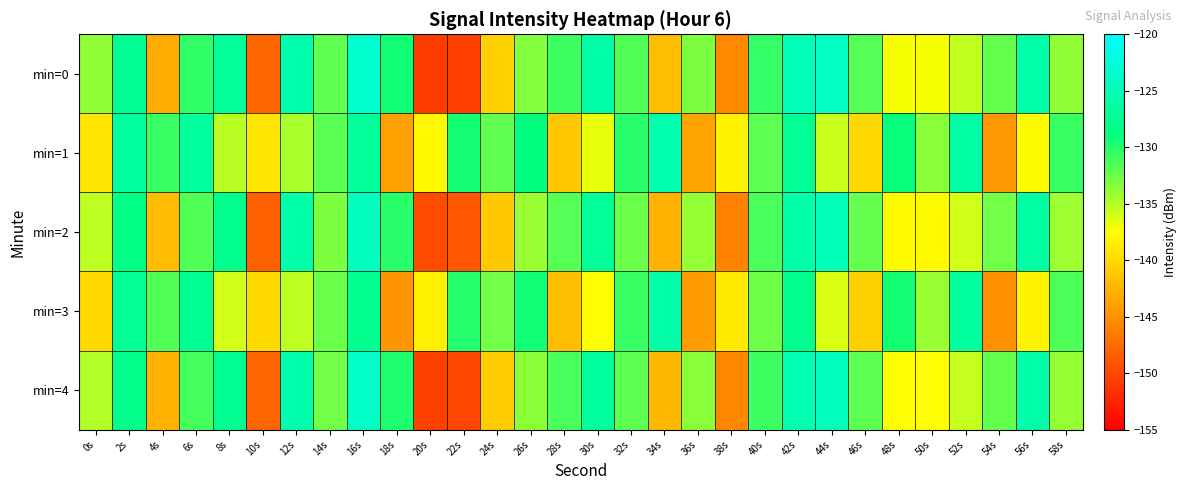

What is the maximum value shown in the chart?

-123.3